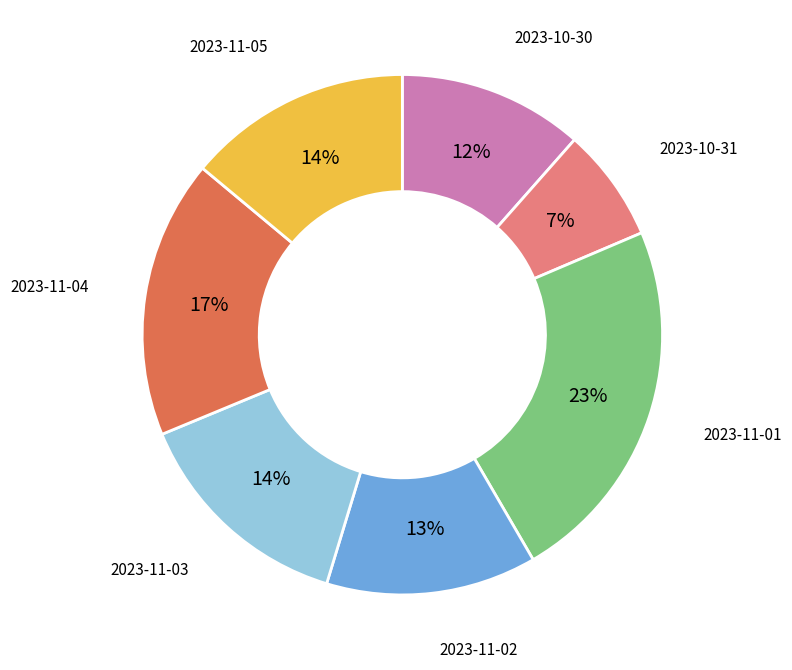

To the nearest percent, what is the average slice percentage?

14%